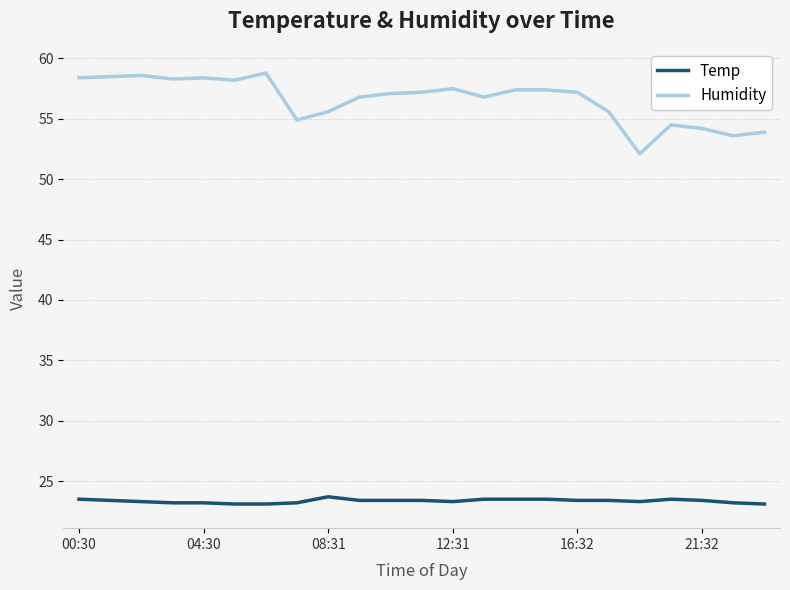

What is the difference between the maximum and minimum values in the Humidity series?

6.7